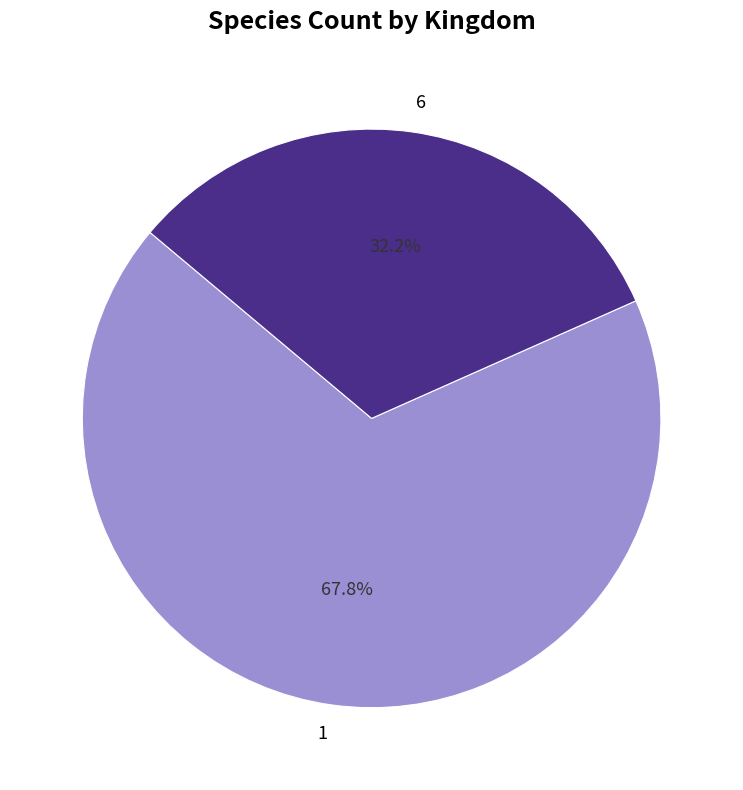

To the nearest percent, what portion does 1 represent?

68%